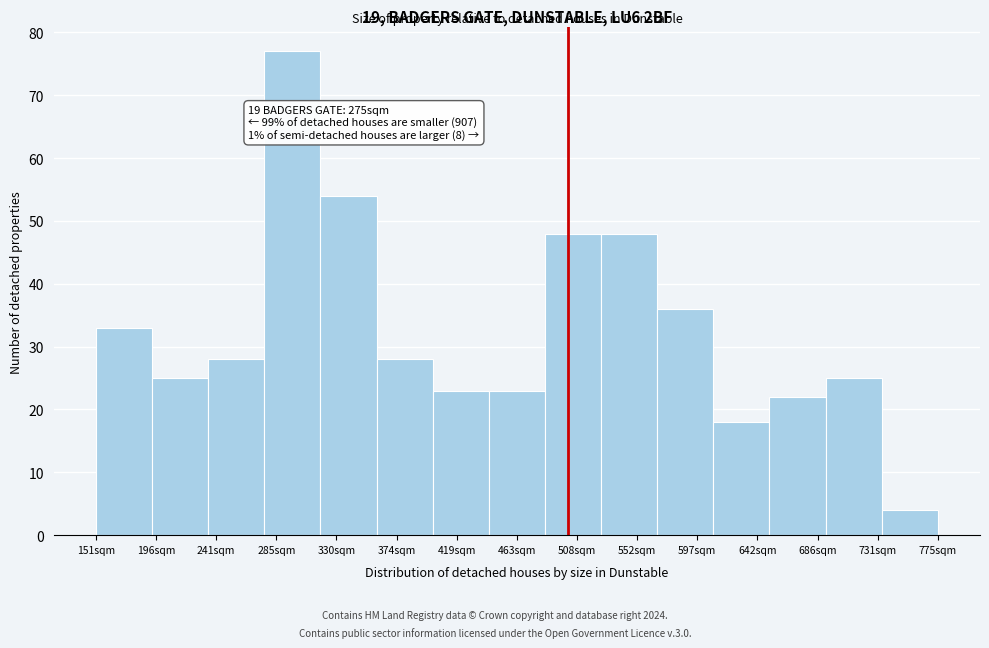

Over which range of the x-axis is the bar tallest?

275 to 320